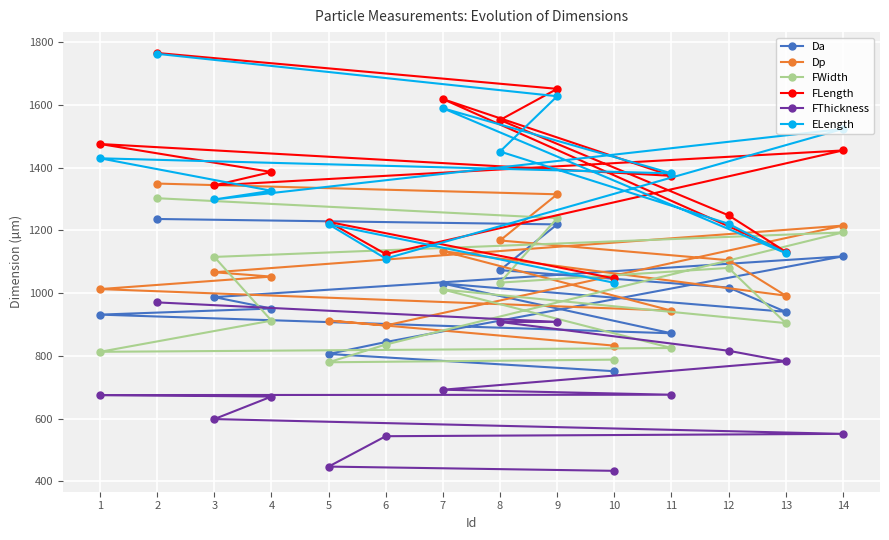

True or false: Dp and ELength cross at least once.

False